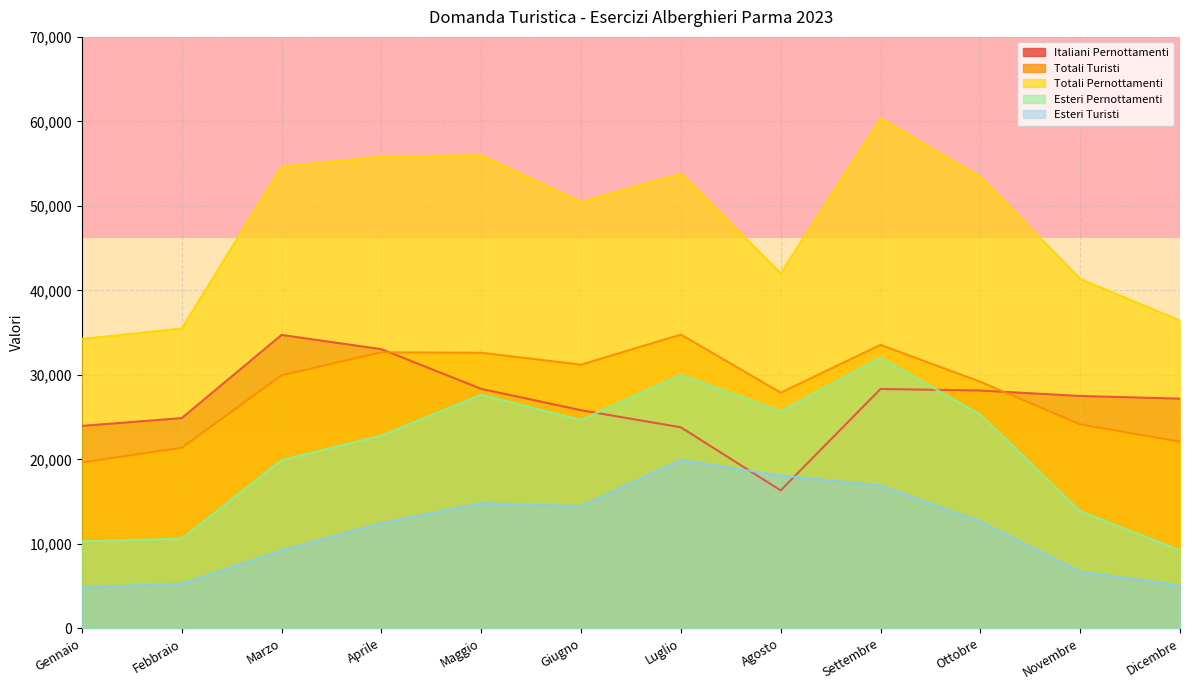

Rank the series at Settembre from highest to lowest value.

Totali Pernottamenti, Totali Turisti, Esteri Pernottamenti, Italiani Pernottamenti, Esteri Turisti